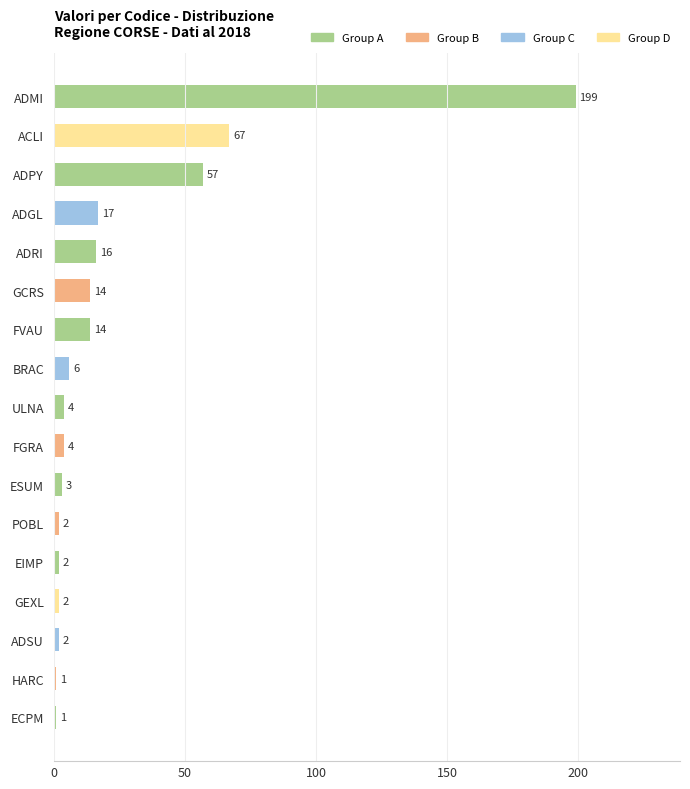

What is the change in value from ADRI to ACLI?

+51